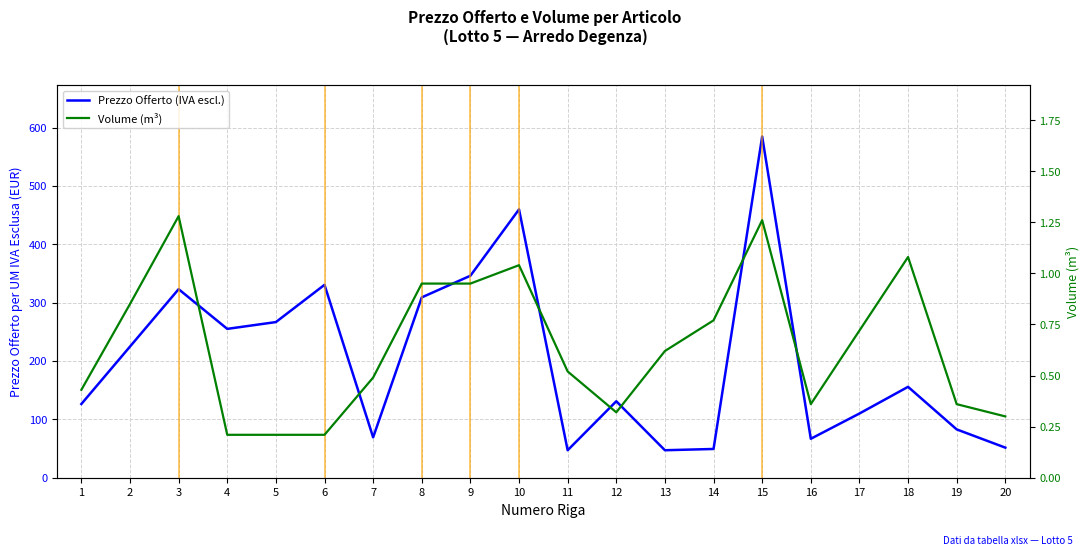

What is the difference between the highest and lowest values at 20?

51.2